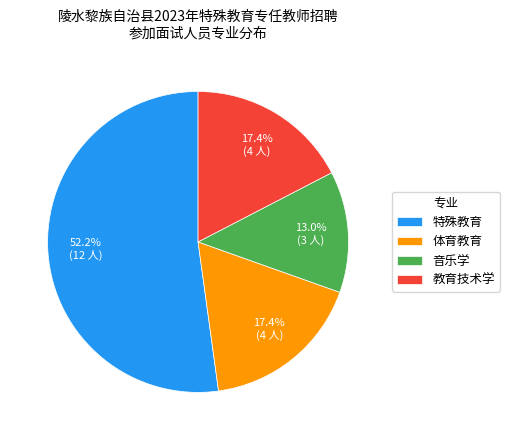

What is the ratio of the value at 体育教育 to the value at 音乐学?

1.3